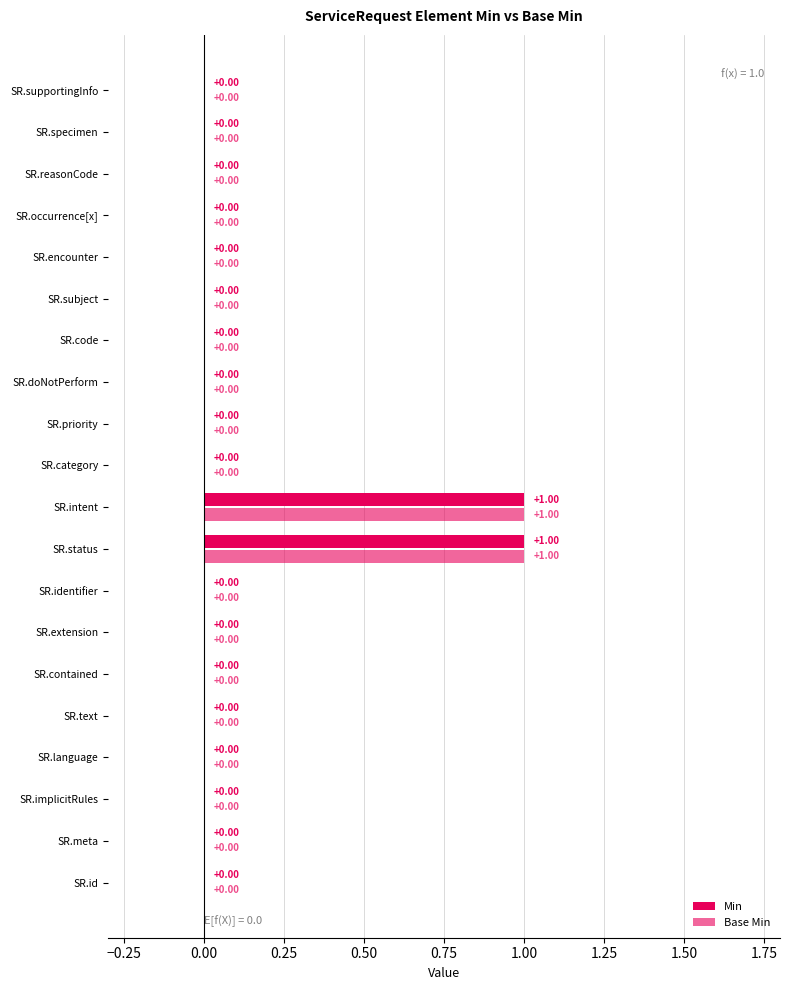

Rank the series by their maximum value, from lowest to highest.

Min, Base Min